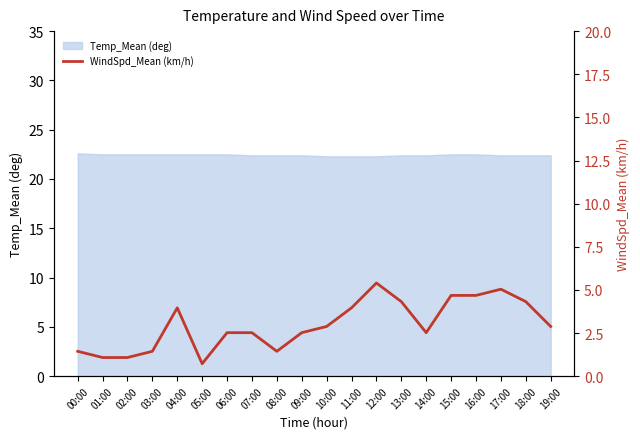

Reading left to right, list all the values displayed in this chart.

1.4	1.1	1.1	1.4	4.0	0.7	2.5	2.5	1.4	2.5	2.9	4.0	5.4	4.3	2.5	4.7	4.7	5.0	4.3	2.9